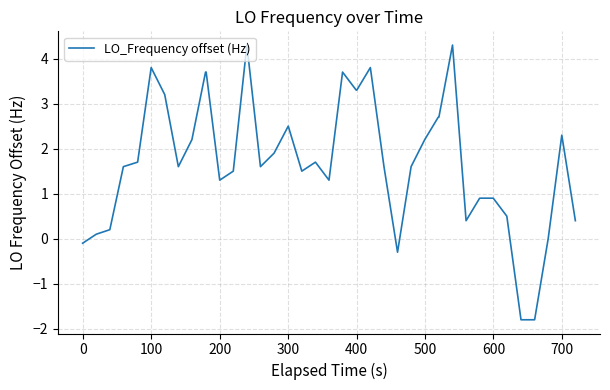

What is the sum of all values?

70.0